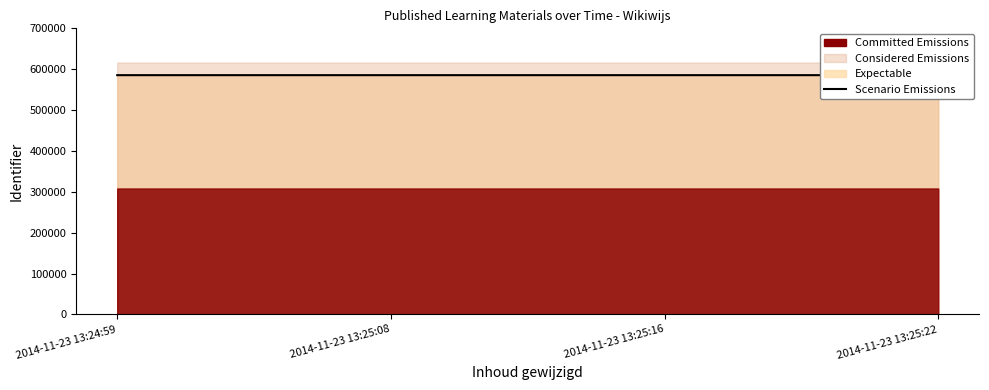

What is the average value?

585426.1